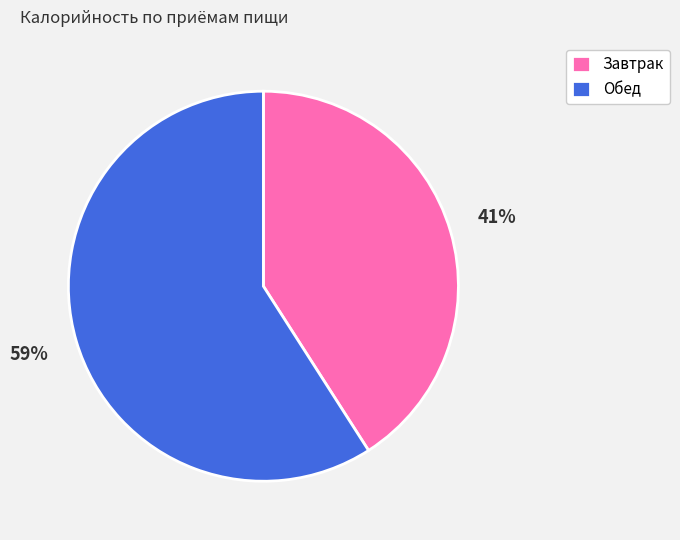

Which has a higher value, Завтрак or Обед?

Обед